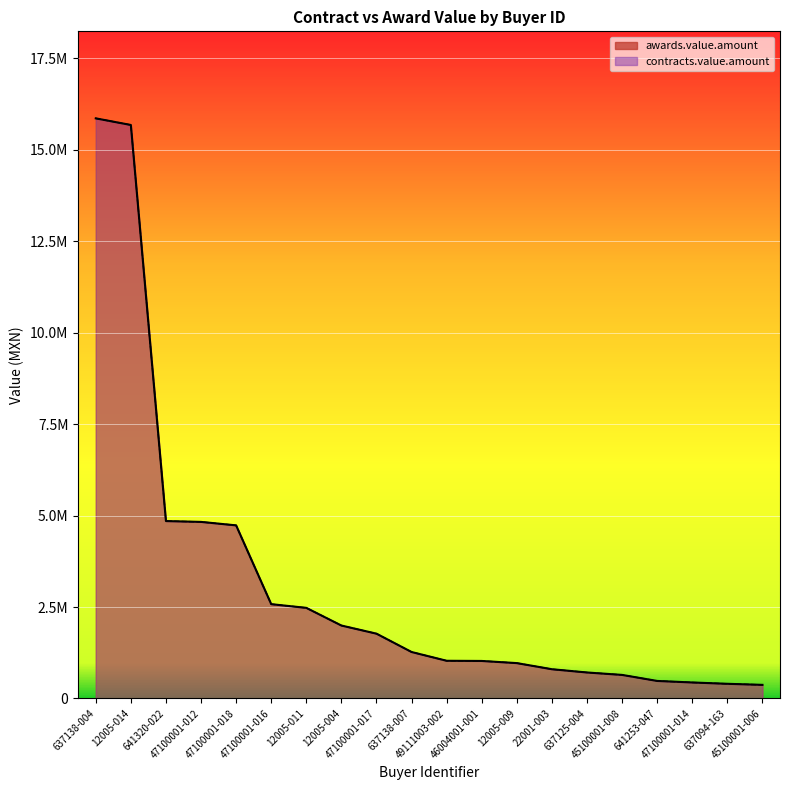

How many series are shown in this chart?

2